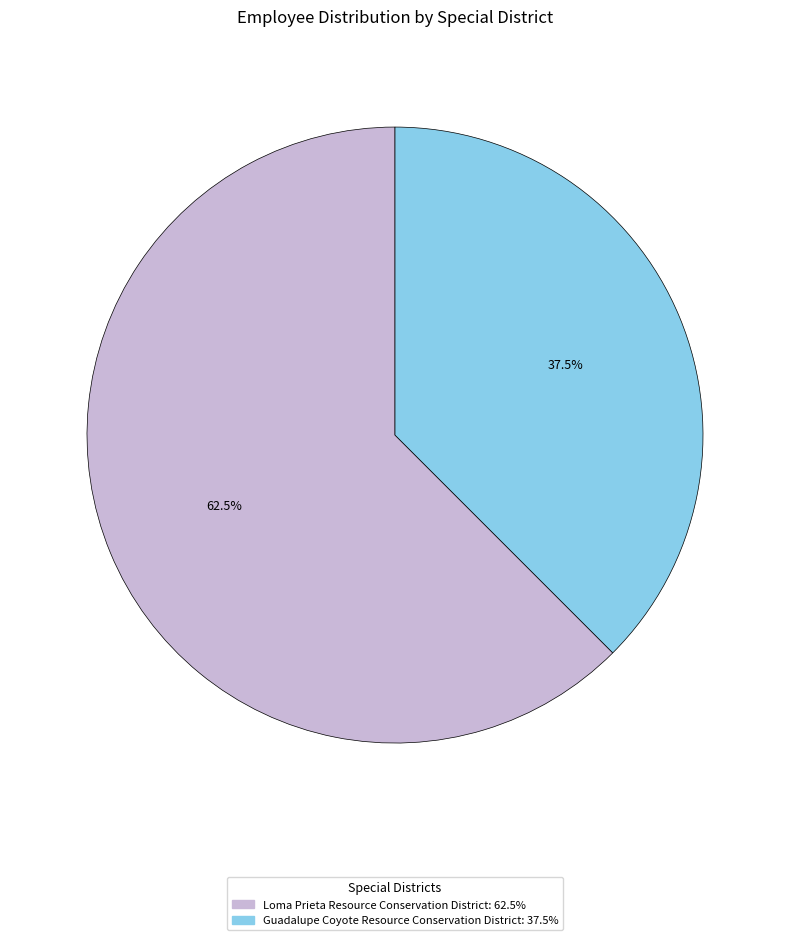

To the nearest percent, what is the difference between the largest and smallest slice percentages?

25%